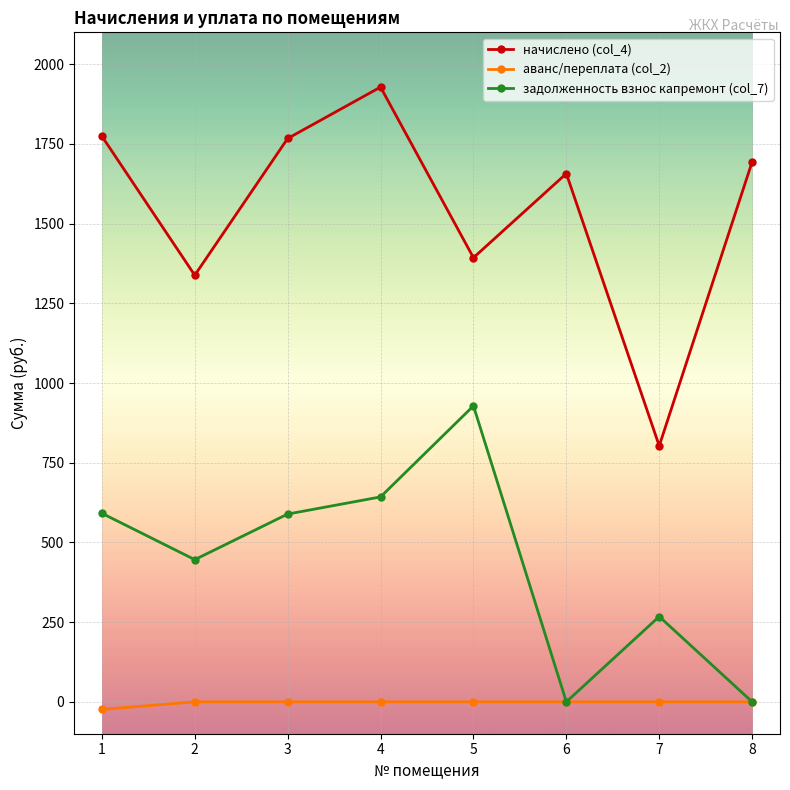

The value of начислено (col_4) at 8 is 1693.7. True or false?

True